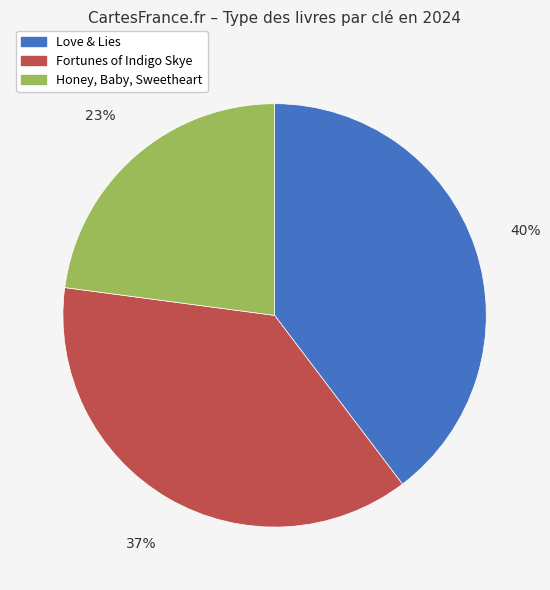

Which slice is the smallest?

Honey, Baby, Sweetheart